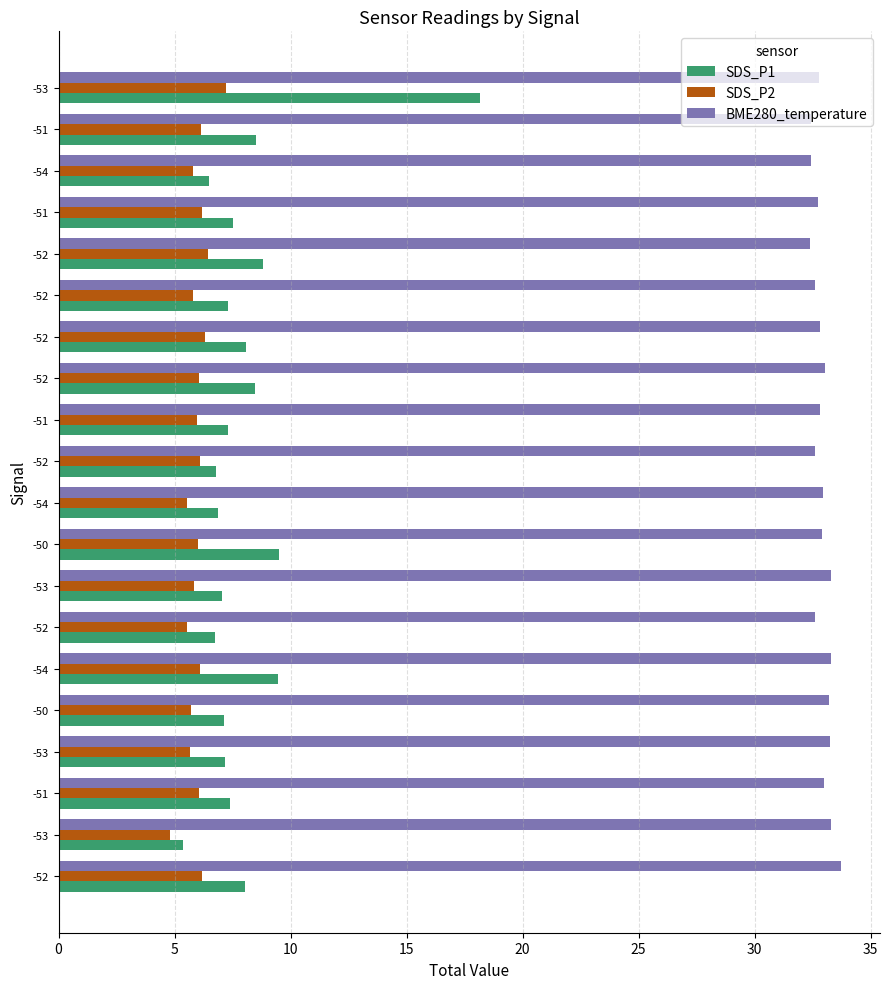

How many data points does each series have?

20